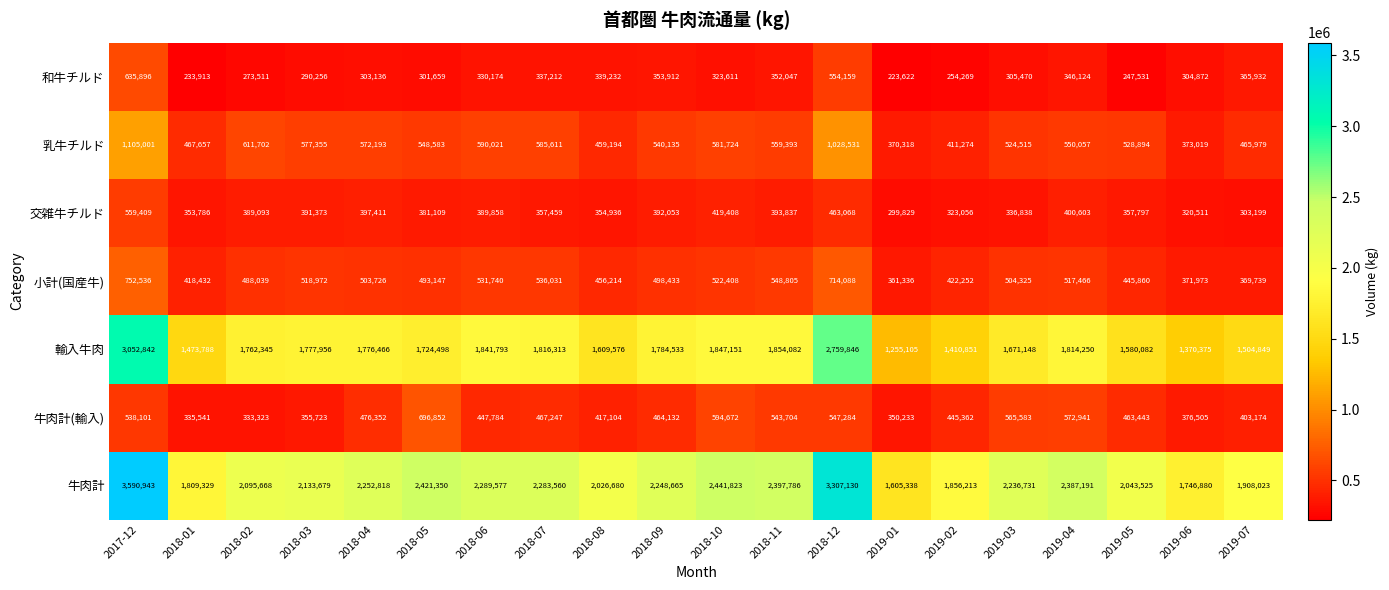

What is the spread (max minus min) of values at 2019-07?

1604824